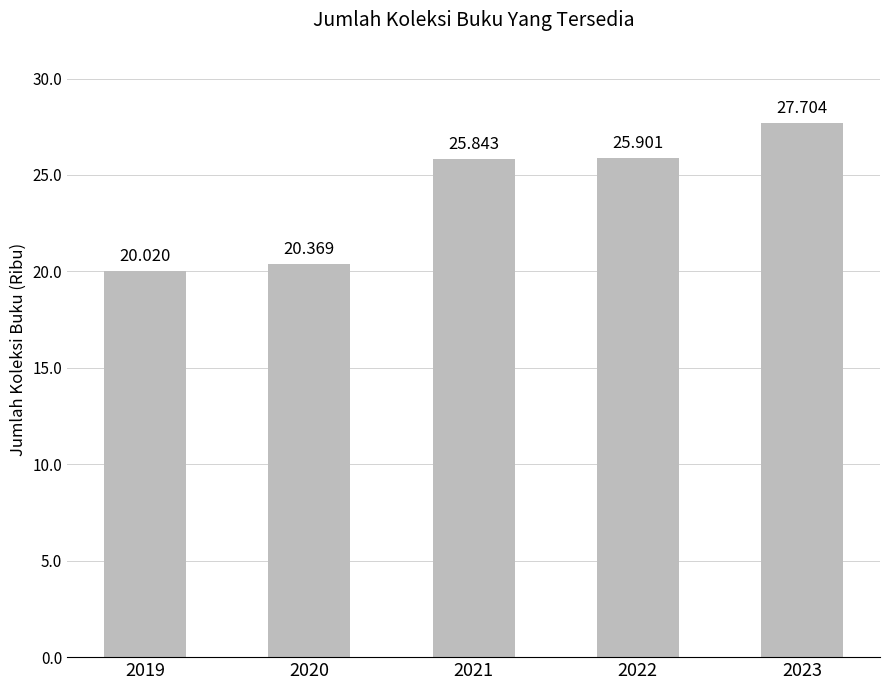

Reading left to right, extract all data points from this chart.

20.0	20.4	25.8	25.9	27.7